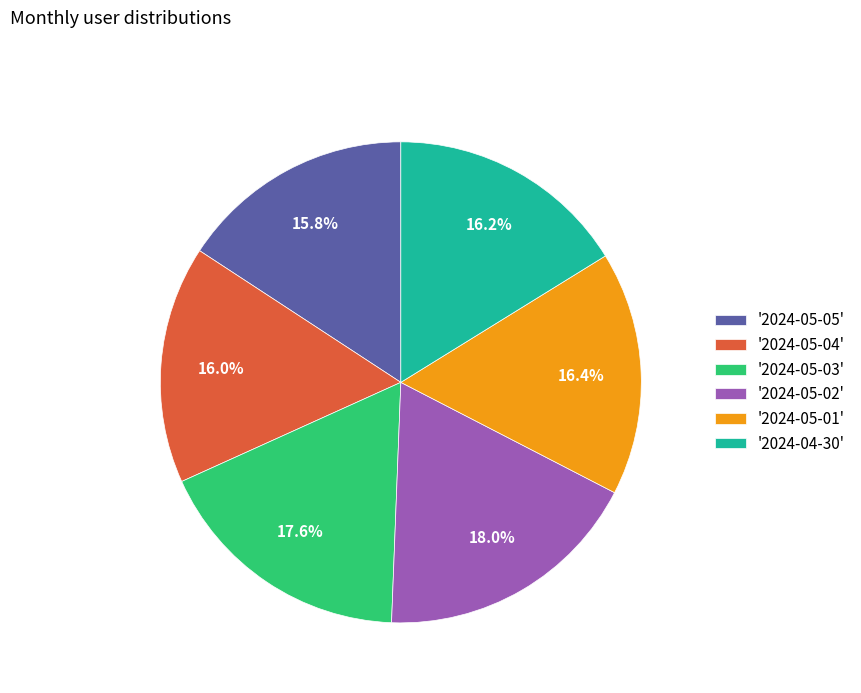

Between '2024-05-05' and '2024-05-01', which is larger?

'2024-05-01'